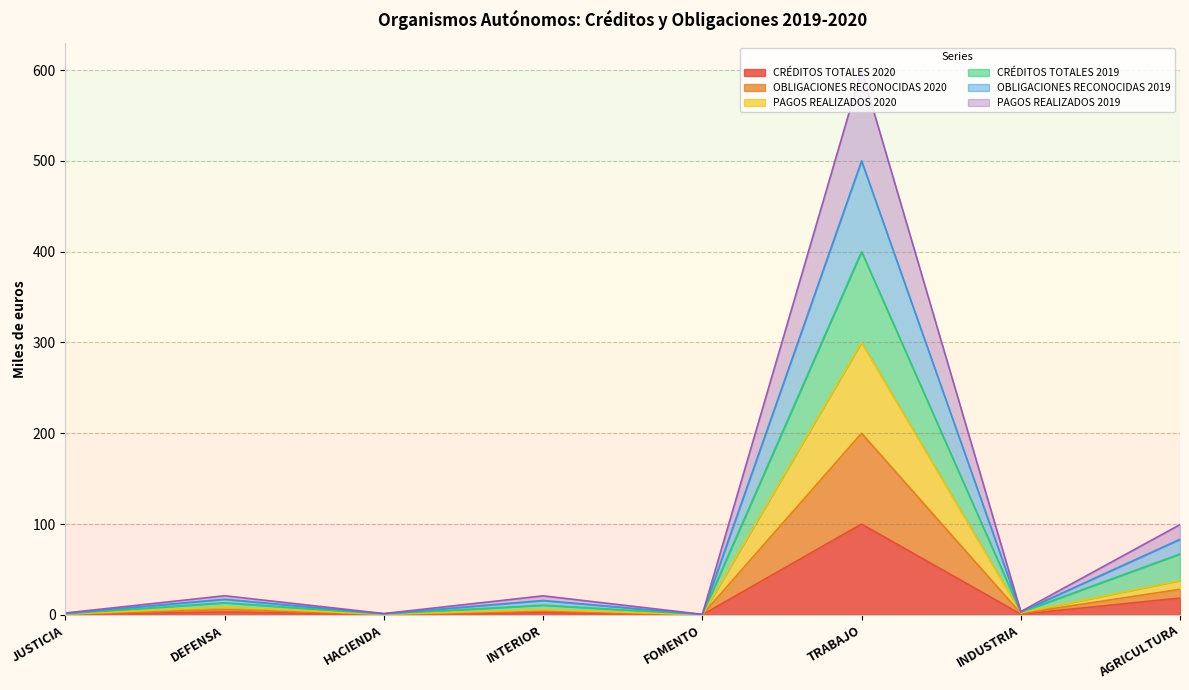

Which series has the widest spread of values?

OBLIGACIONES RECONOCIDAS 2019